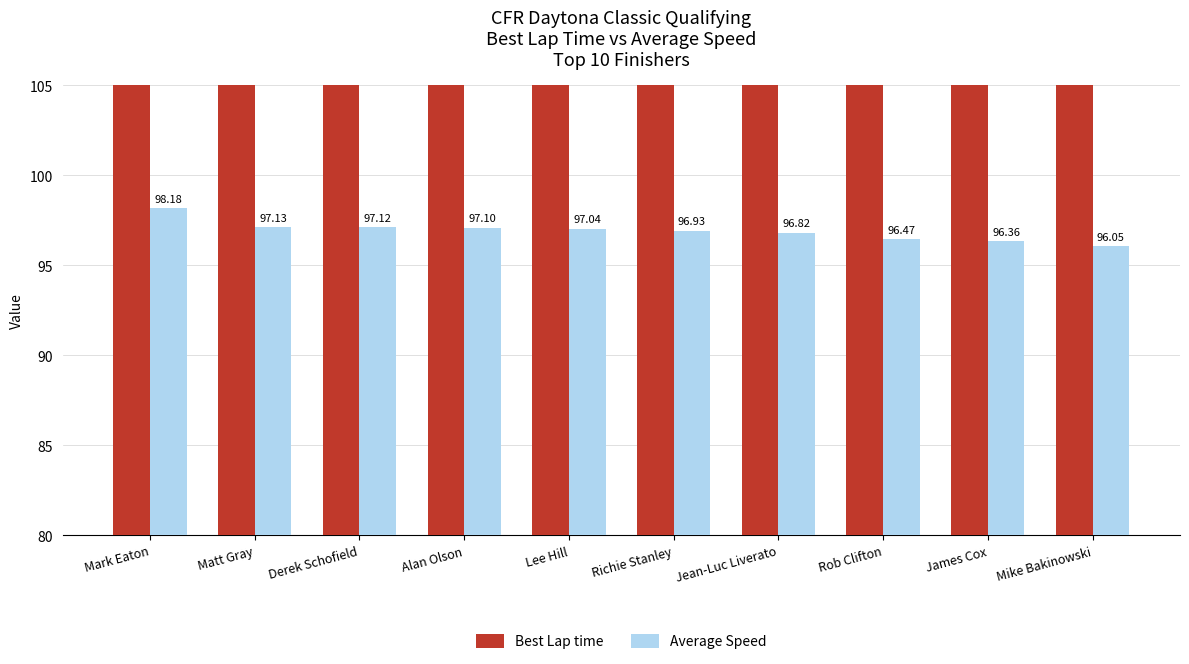

Is it true that Best Lap time equals 131.5 at Richie Stanley?

True